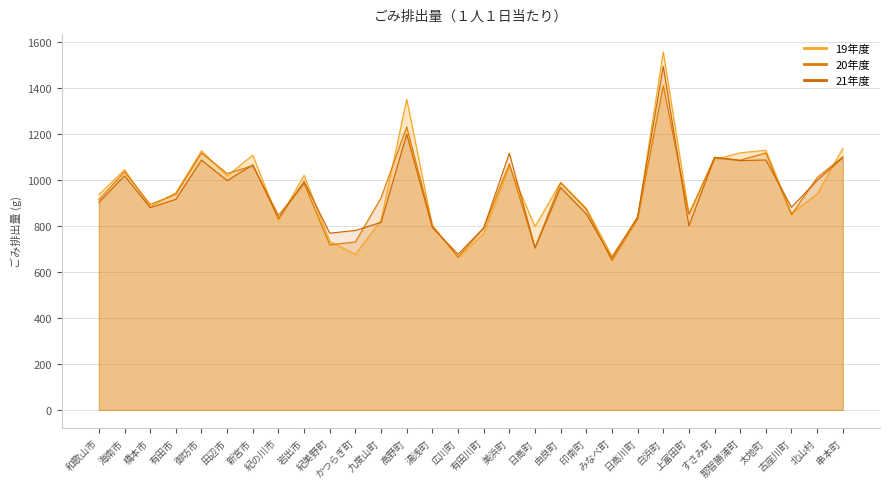

What is the label of the 23rd point from the left?

白浜町